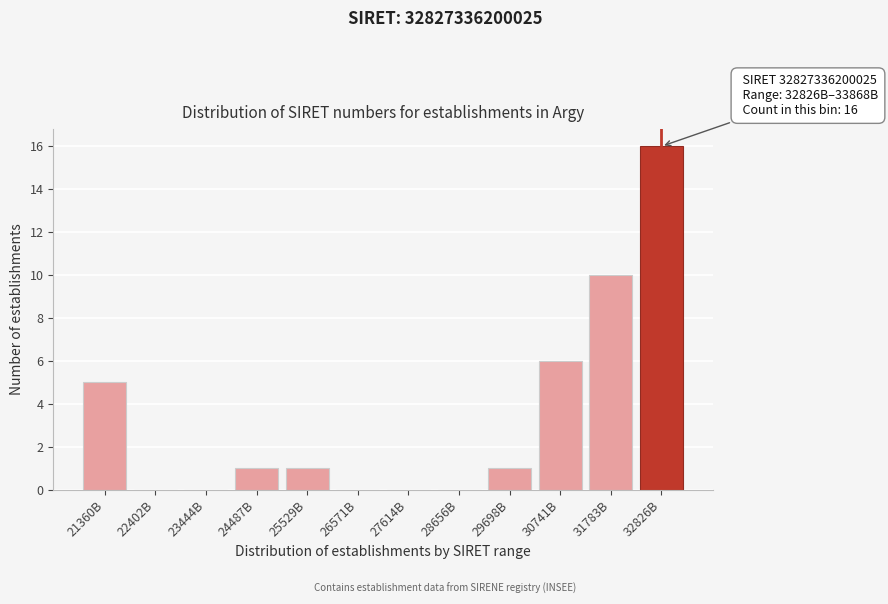

Reading left to right, list all the values displayed in this chart.

21360B=5	22402B=0	23444B=0	24487B=1	25529B=1	26571B=0	27614B=0	28656B=0	29698B=1	30741B=6	31783B=10	32826B=16